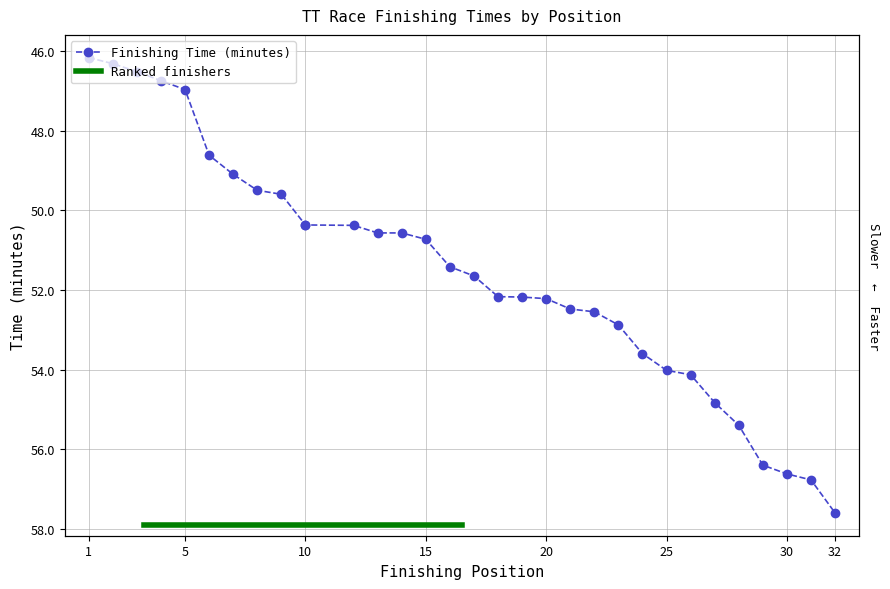

Where does the data first go above 51?

16